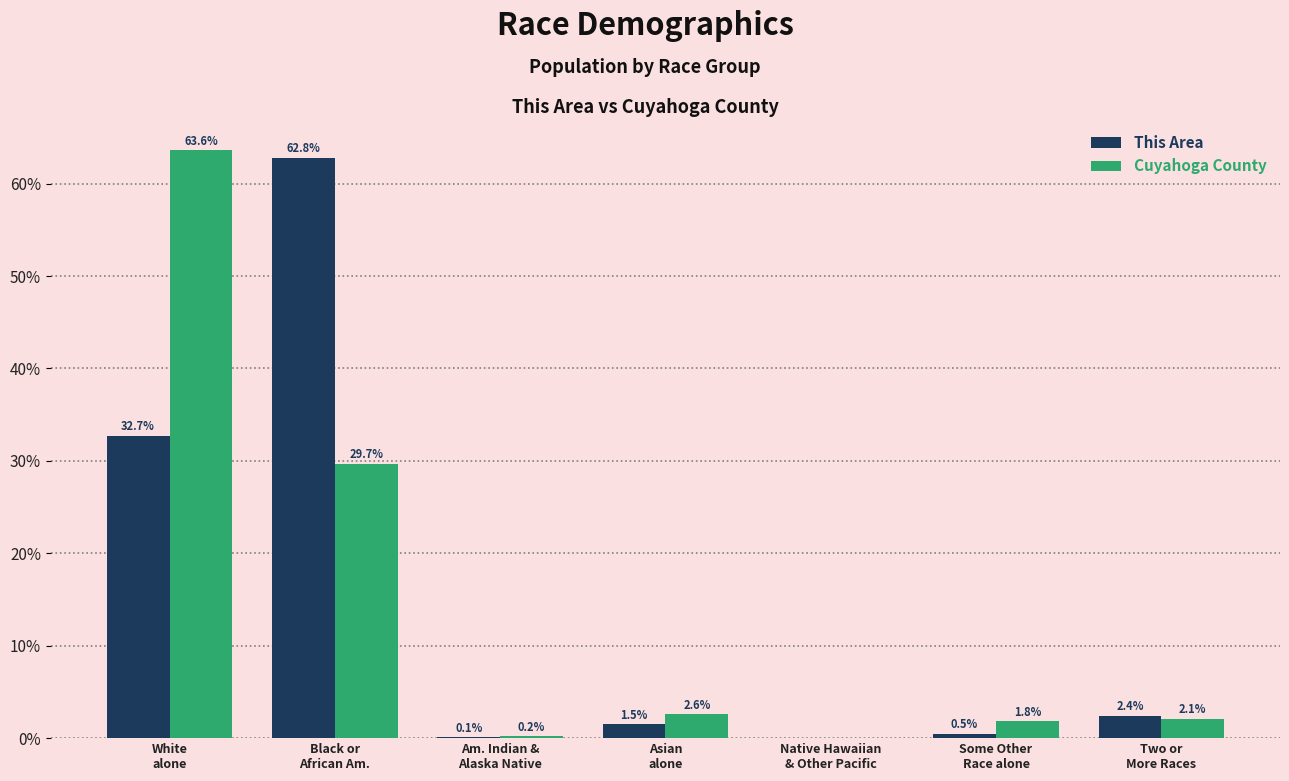

What is the greatest value displayed?

63.6